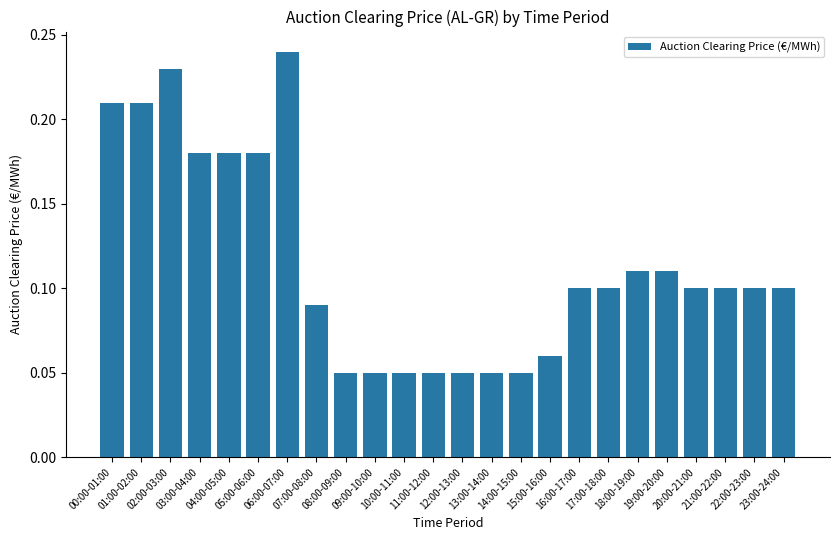

Count the values in the range 0 to 1.

24